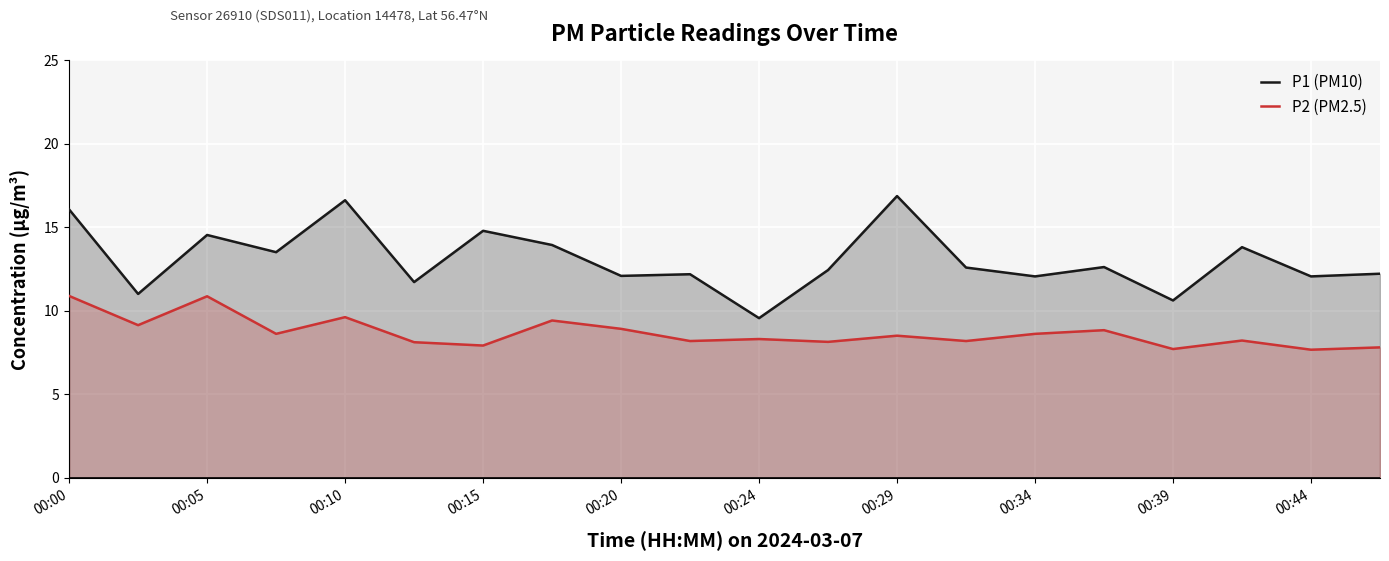

What position from the right is 17?

3